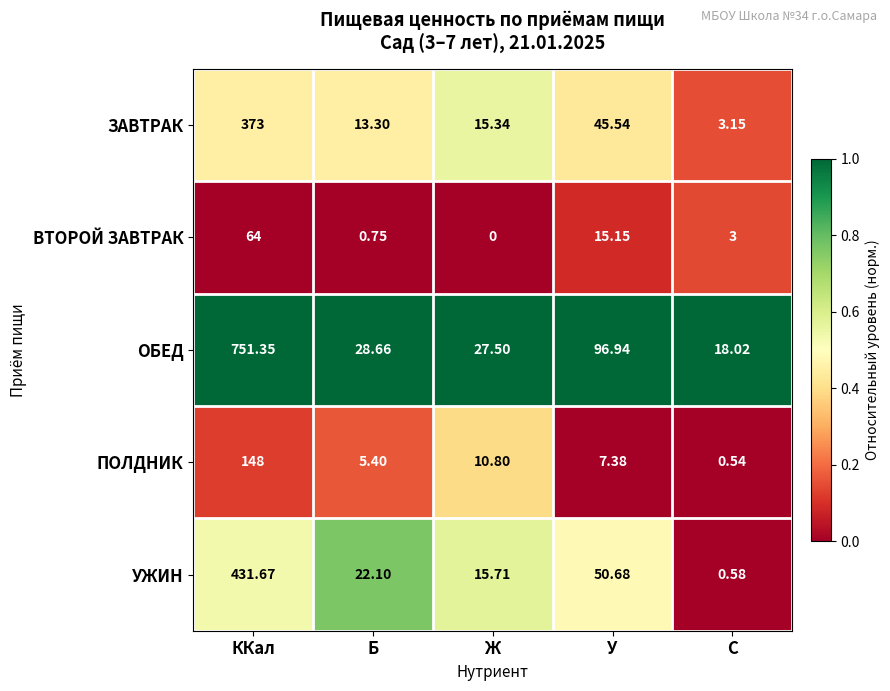

At which label does ЗАВТРАК first exceed 15?

ККал